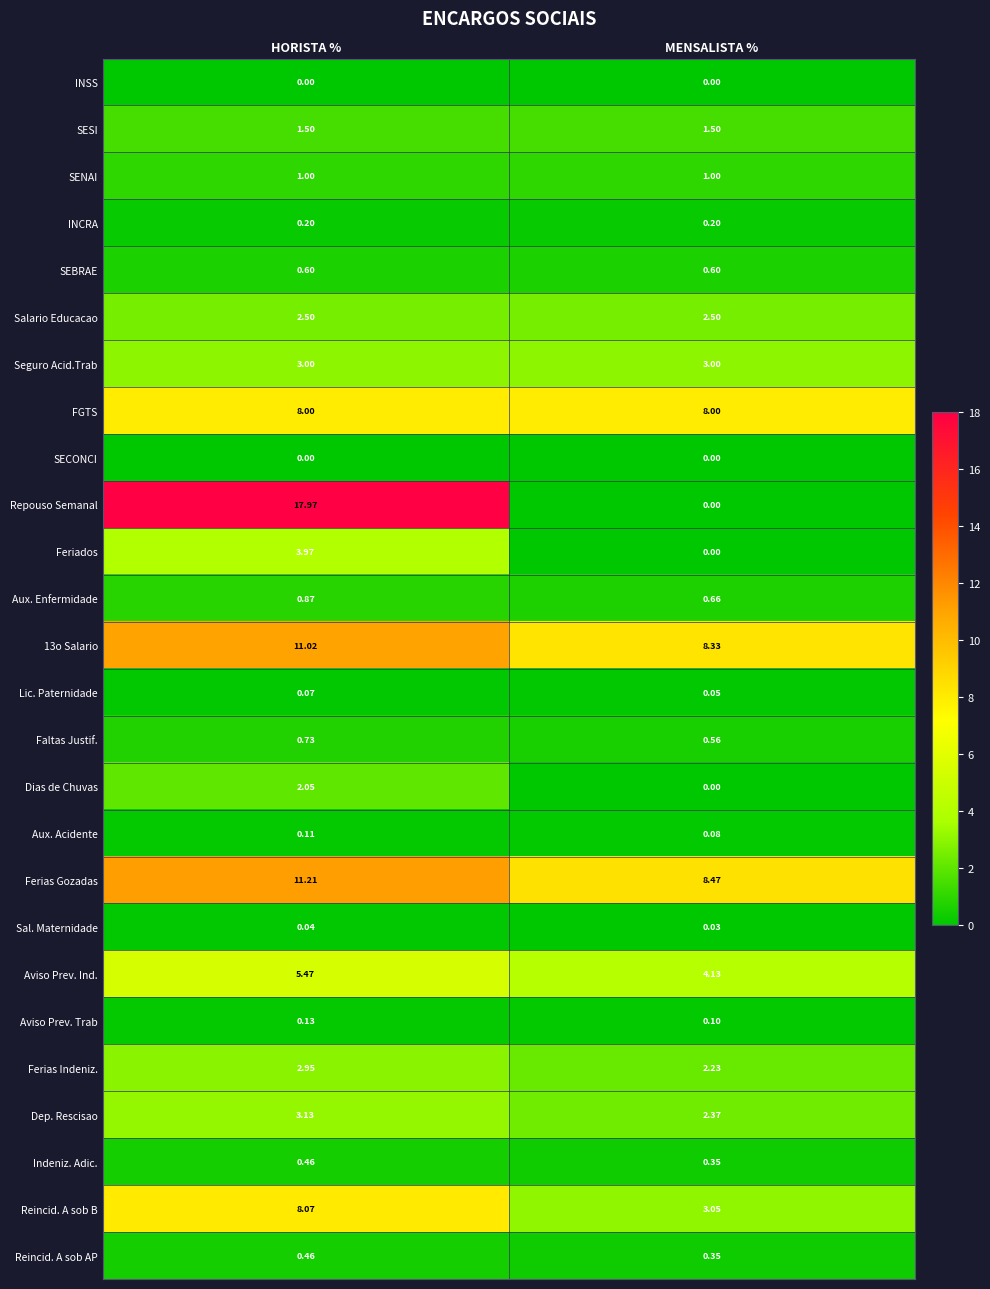

List the labels in order of 13o Salario value, smallest first.

MENSALISTA %, HORISTA %